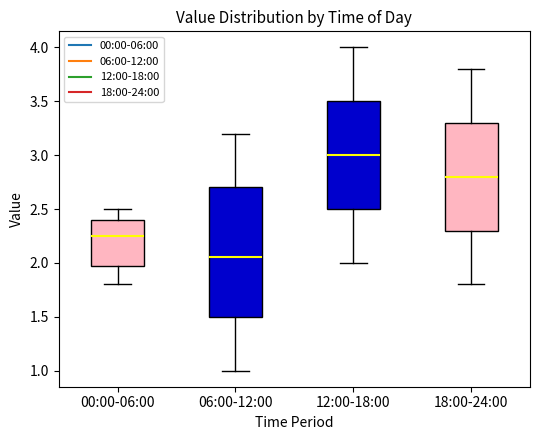

Reading left to right, read every box against the y-axis: the position of its median line, the range the box covers, and the ends of its whiskers. The values are not printed on the chart, so give them approximately, as read against the axis.

00:00-06:00: median 2.25, box 2.00 to 2.40, whiskers 1.80 to 2.50
06:00-12:00: median 2.05, box 1.50 to 2.70, whiskers 1.00 to 3.20
12:00-18:00: median 3.00, box 2.50 to 3.50, whiskers 2.00 to 4.00
18:00-24:00: median 2.80, box 2.30 to 3.30, whiskers 1.80 to 3.80